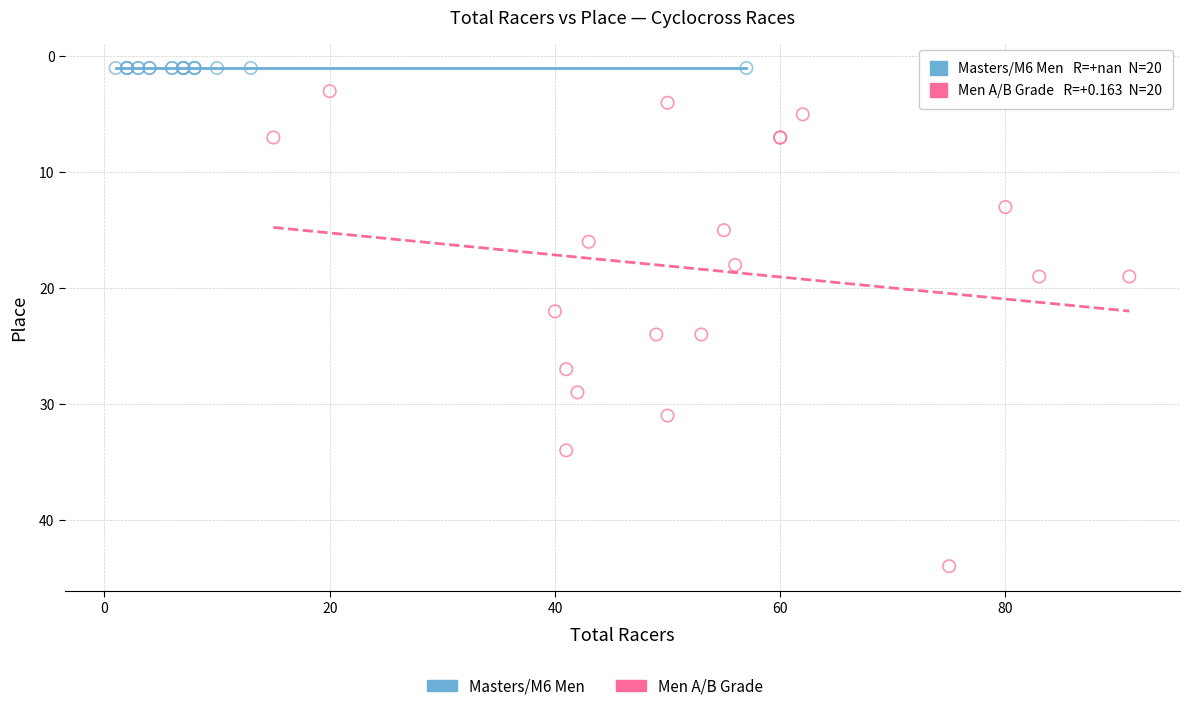

Which series reaches the minimum Y coordinate?

Masters/M6 Men